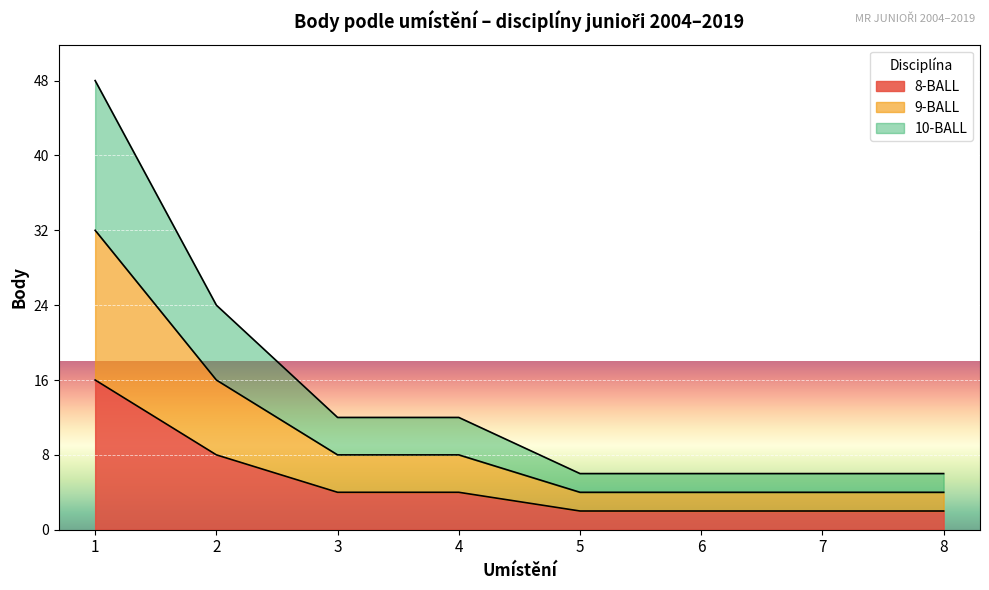

True or false: 9-BALL and 10-BALL cross at least once.

False